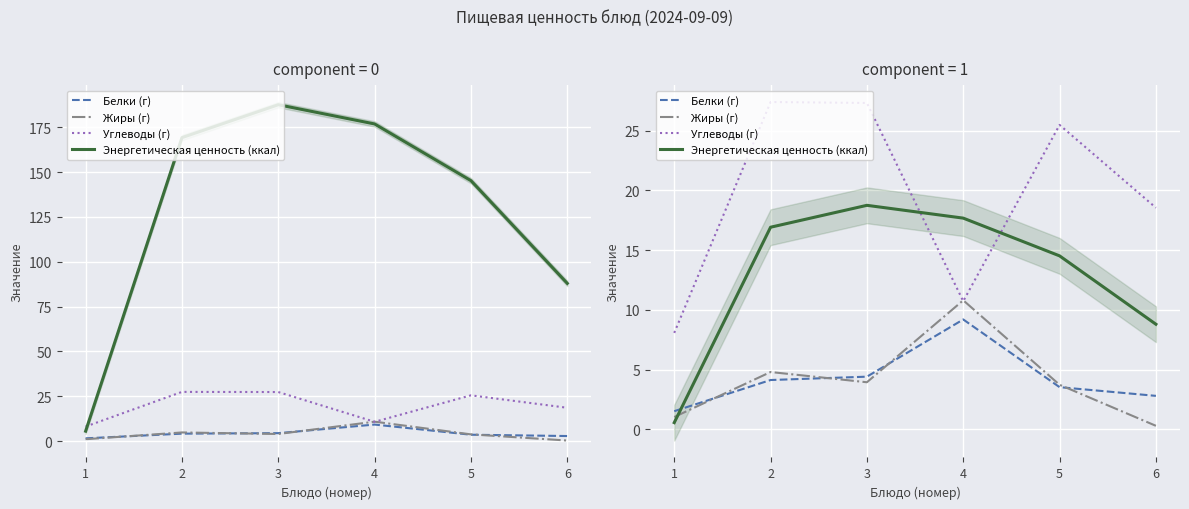

List the labels in order of Белки (г) value, smallest first.

1, 6, 5, 2, 3, 4